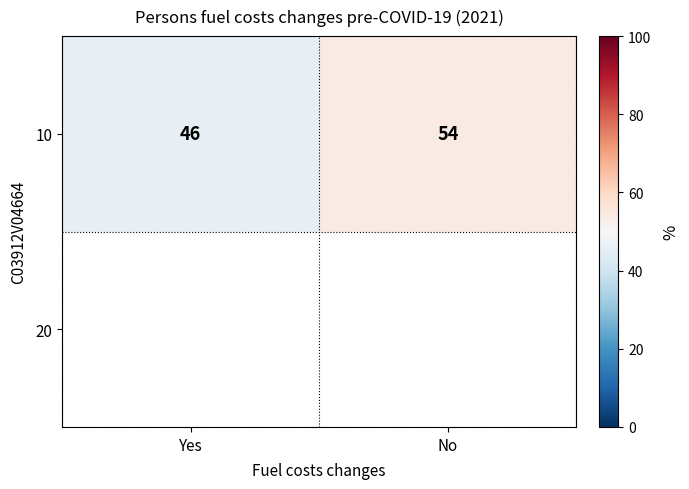

Which category has the lowest value across all series?

Yes